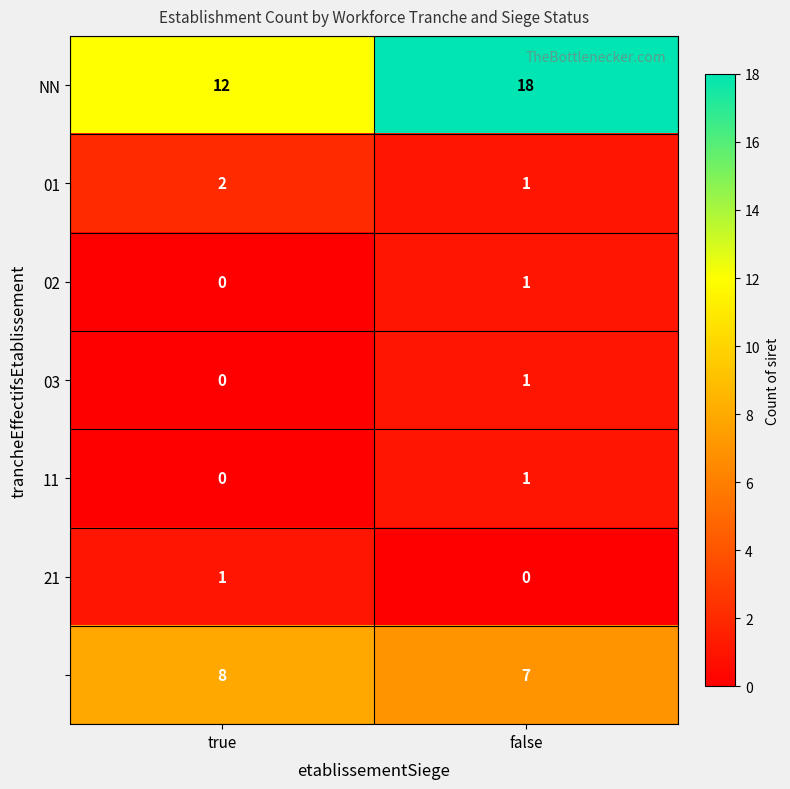

What is the spread (max minus min) of values at false?

18